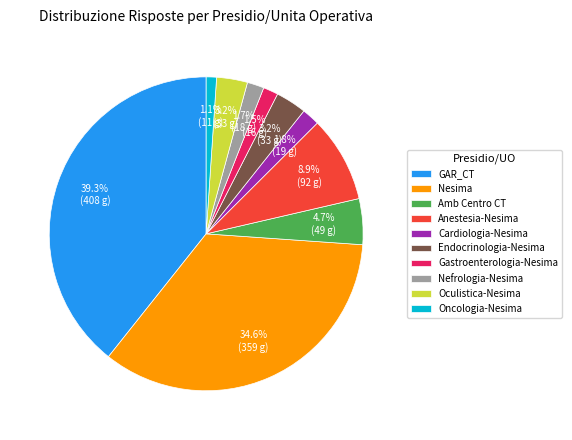

To the nearest percent, what is the average slice percentage?

10%